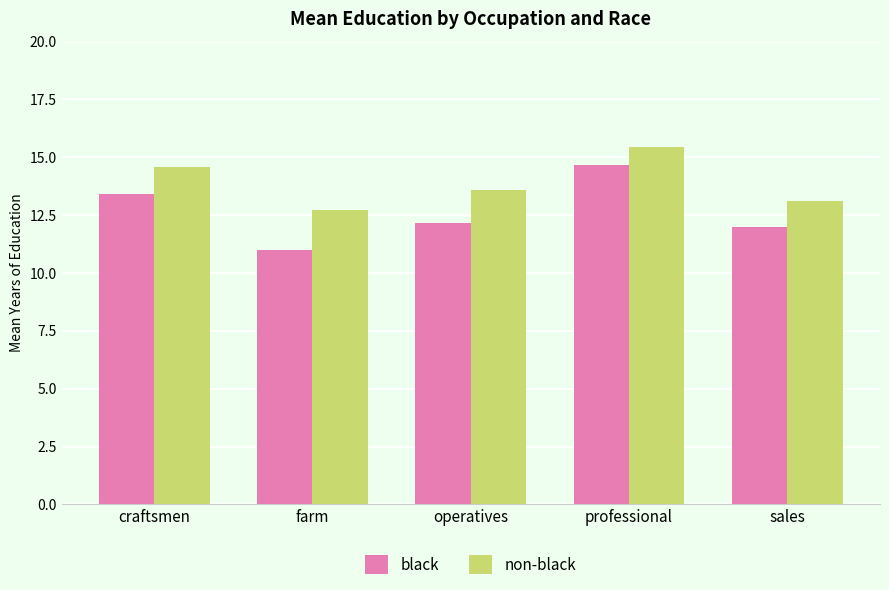

What is the difference between the non-black values at craftsmen and operatives?

1.0